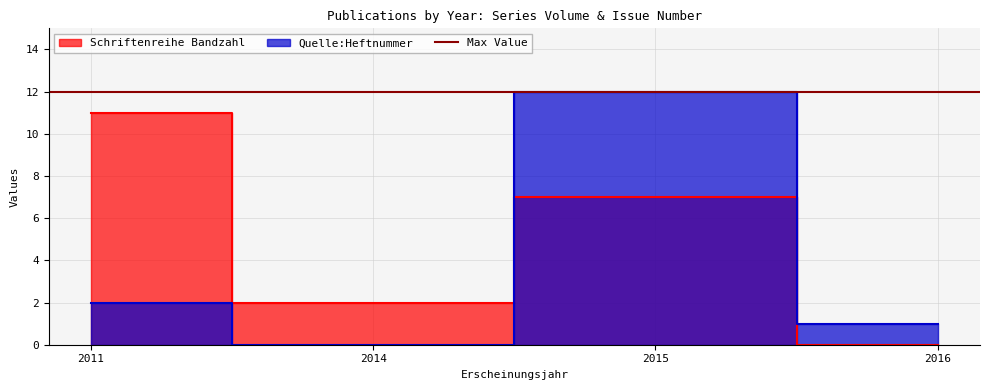

How many intersections are there between Quelle:Heftnummer and Schriftenreihe Bandzahl?

1